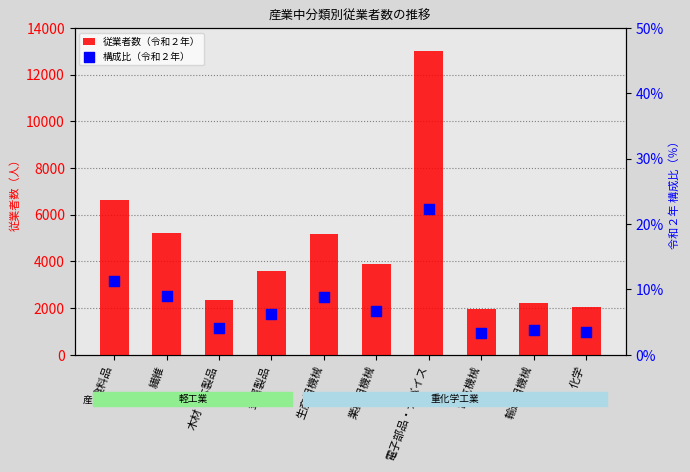

What is the total value across all series at 木材・木製品?

2344.0